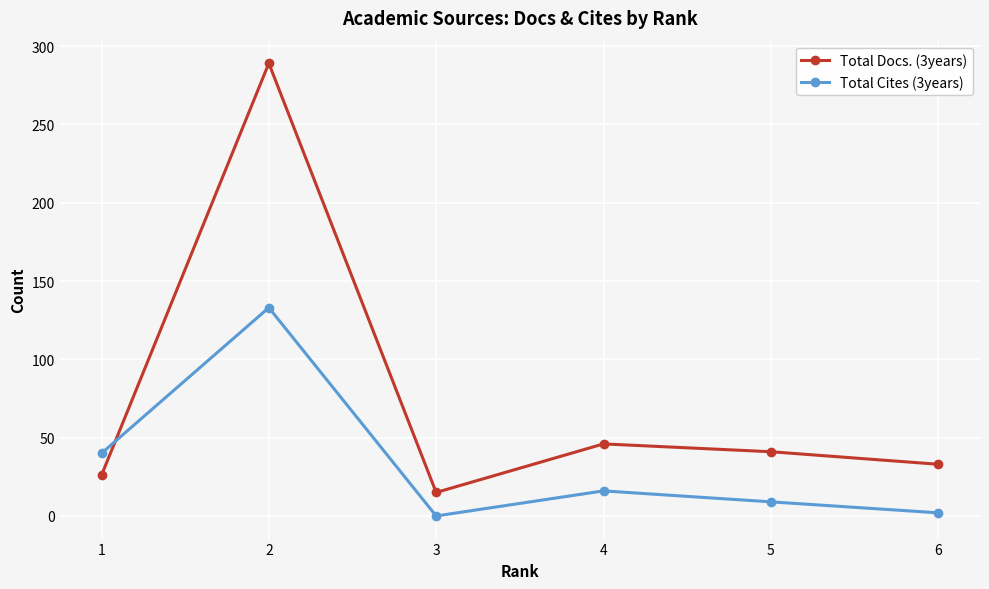

Which series ends up on top after the final intersection of Total Cites (3years) and Total Docs. (3years)?

Total Docs. (3years)